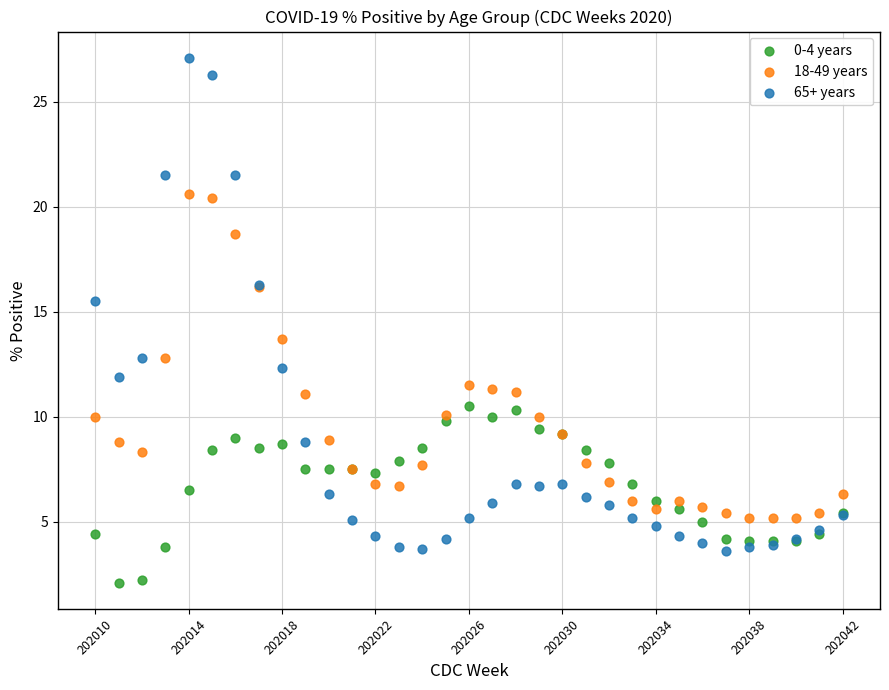

Which series reaches the maximum Y coordinate?

65+ years